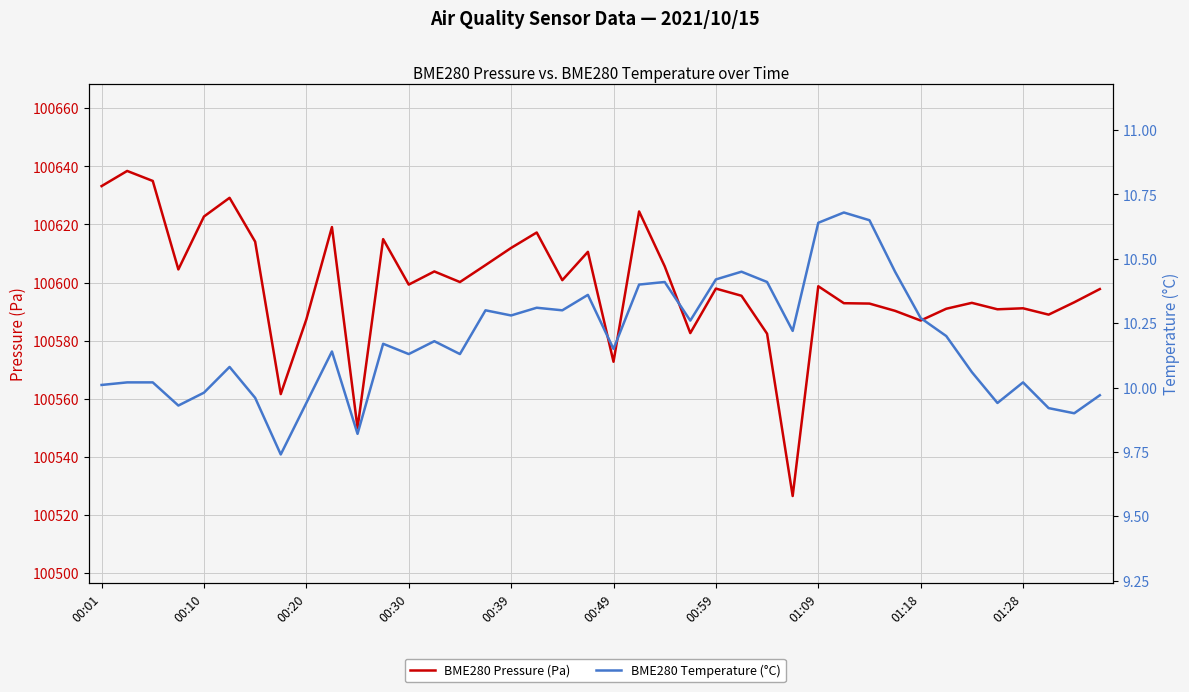

True or false: BME280 Pressure (Pa) has a value of 32927.4 at 34.

False